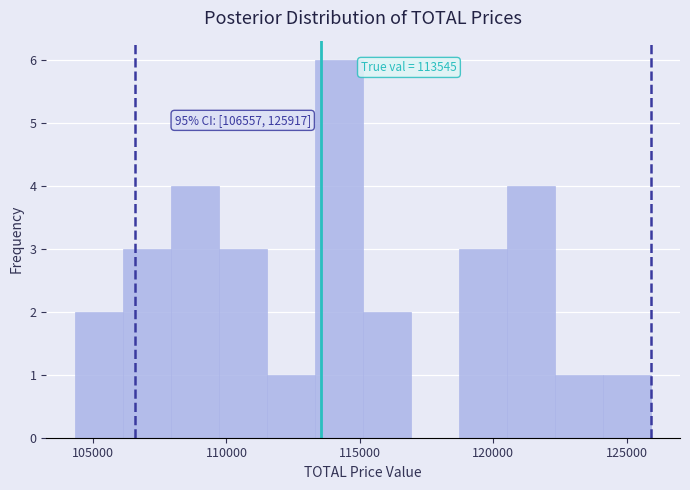

Around what value on the x-axis is the tallest bar? Give the approximate position of its centre, as read against the axis.

114000